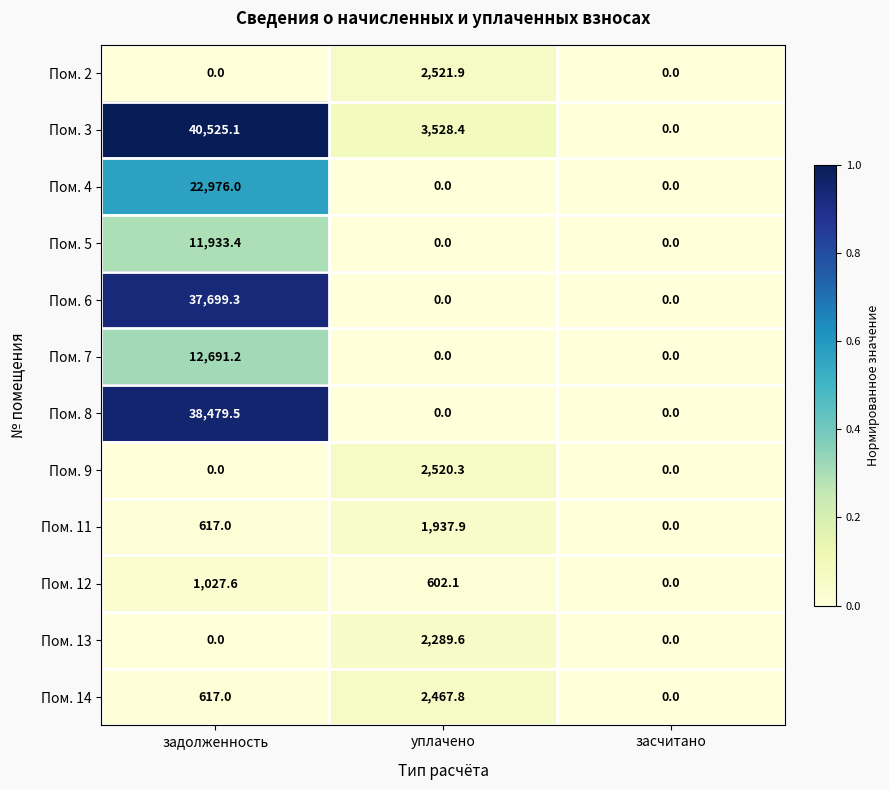

At which category is the sum across all series the highest?

задолженность